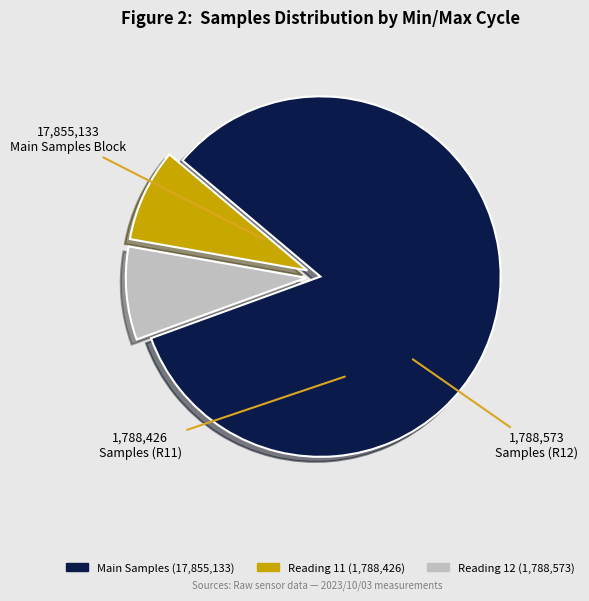

Is there any slice that represents more than half of the pie?

Yes